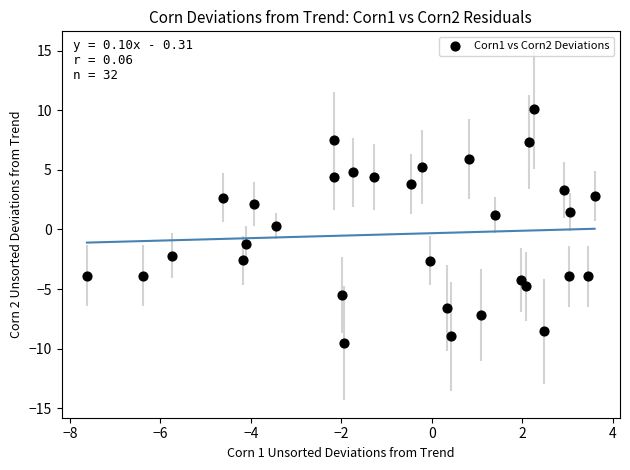

What is the range of Y values (max minus min)?

19.6